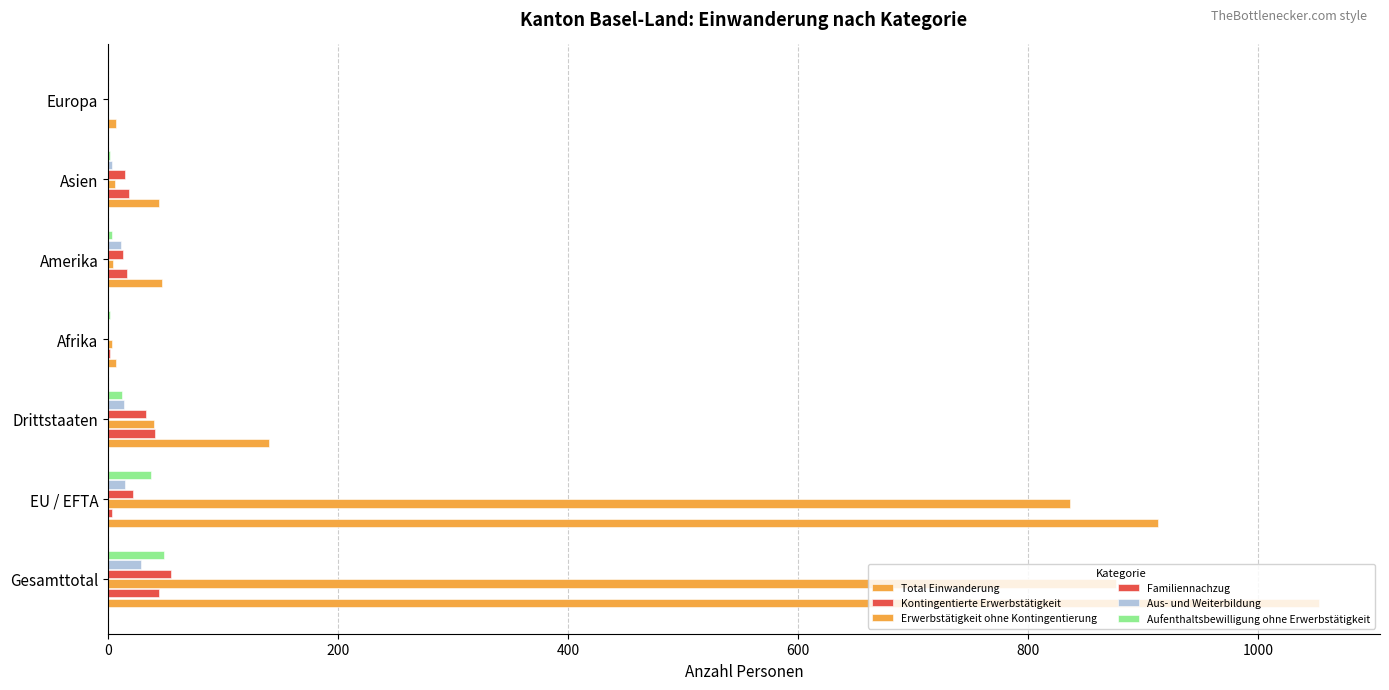

How many series are shown in this chart?

6